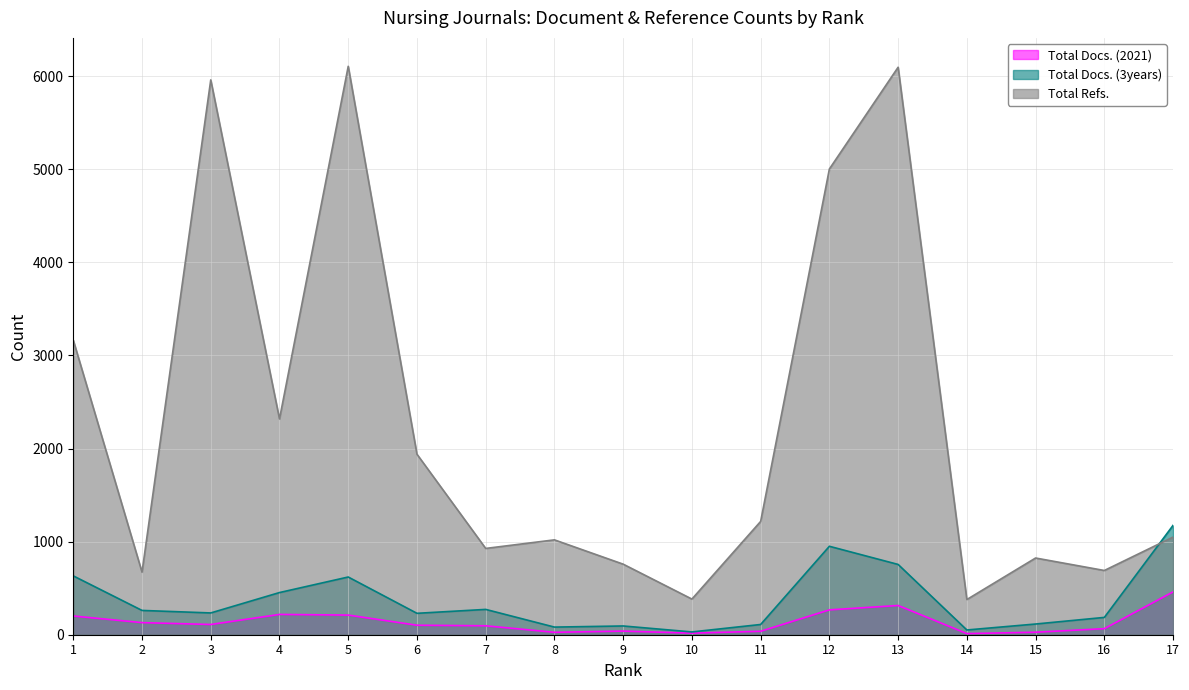

What is the value of the Total Docs. (2021) point at the 9th from the left?

39